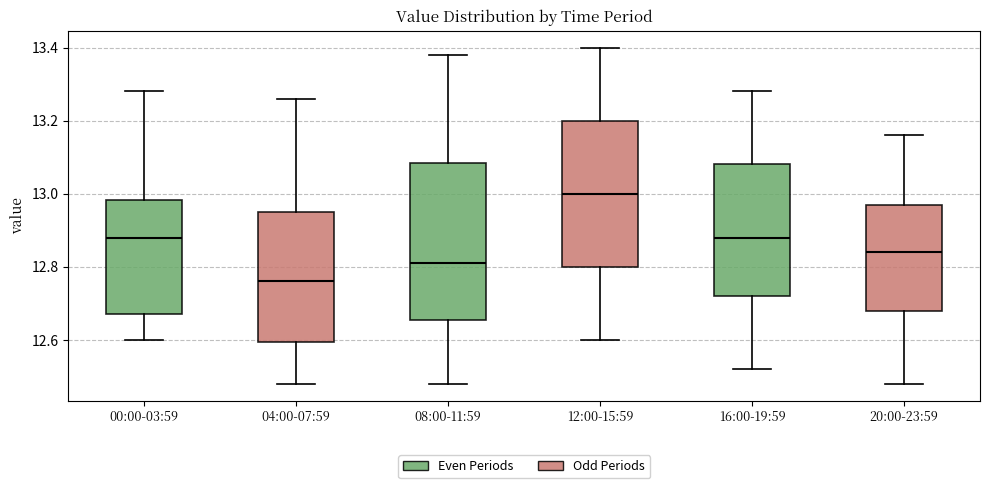

Which box has the lowest median line?

04:00-07:59